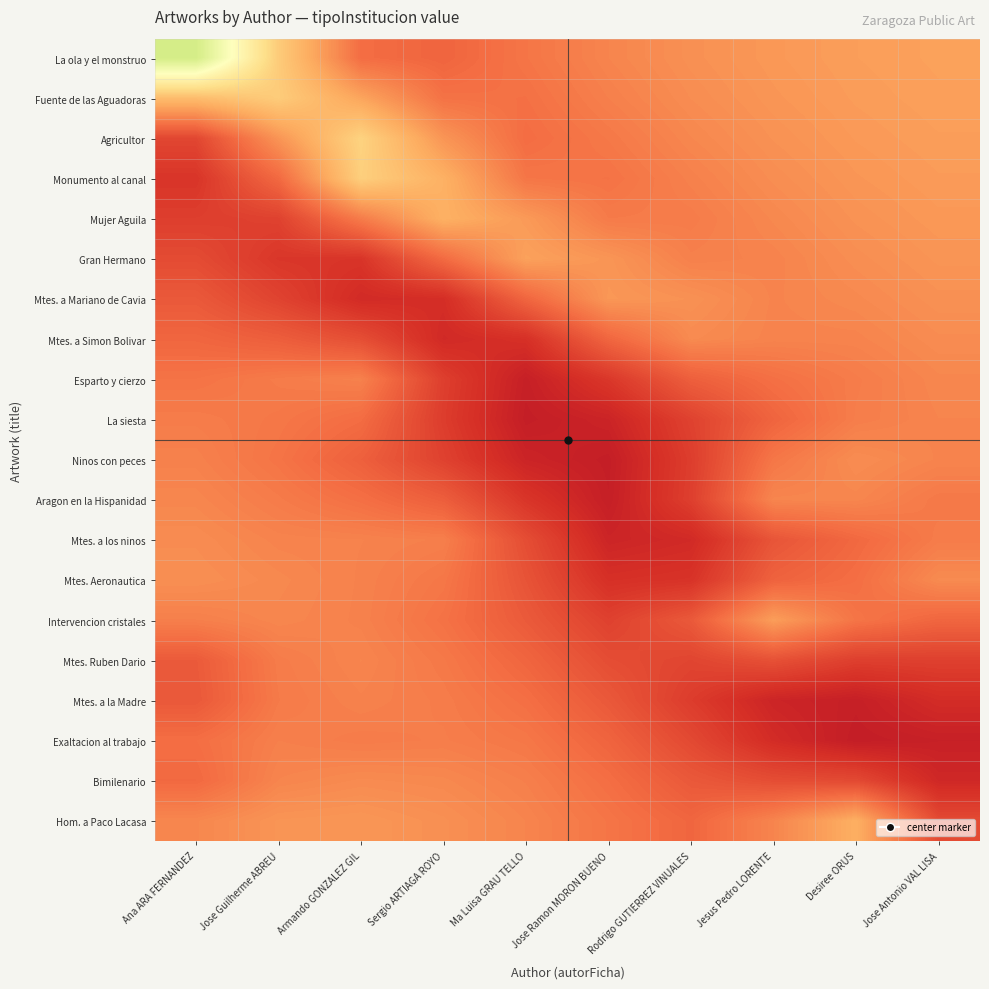

List the series in order of their peak value, highest first.

La ola y el monstruo, Agricultor, Monumento al canal, Fuente de las Aguadoras, Mujer Aguila, Hom. a Paco Lacasa, Gran Hermano, Intervencion cristales, Mtes. a Mariano de Cavia, Mtes. Aeronautica, Ninos con peces, Mtes. a Simon Bolivar, Mtes. a los ninos, Bimilenario, Esparto y cierzo, Aragon en la Hispanidad, Mtes. Ruben Dario, La siesta, Mtes. a la Madre, Exaltacion al trabajo